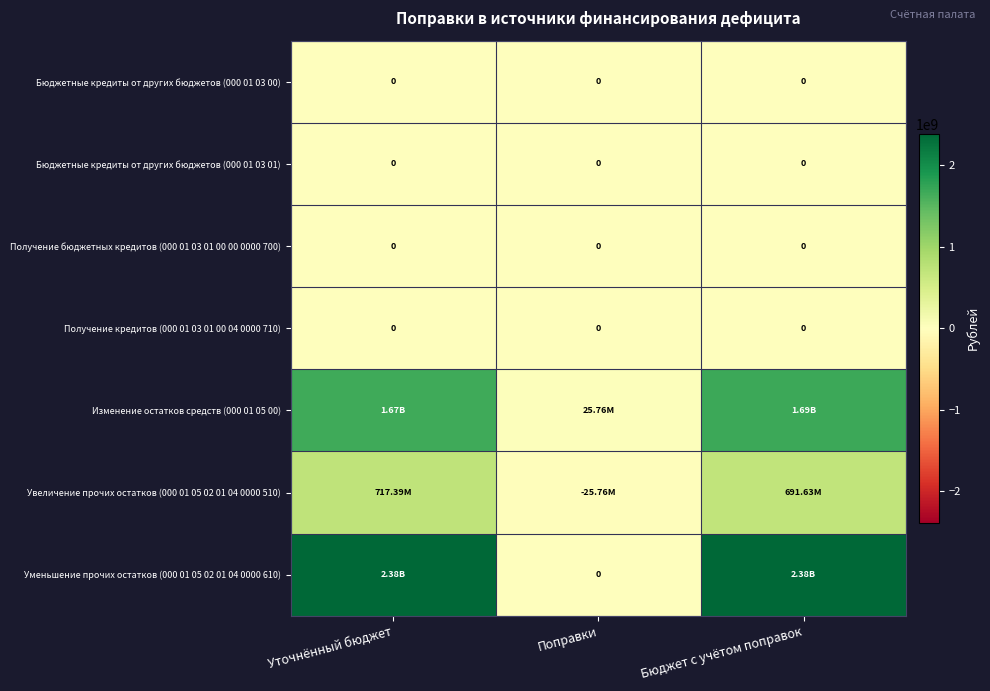

Which series has the widest spread of values?

Уменьшение прочих остатков (000 01 05 02 01 04 0000 610)